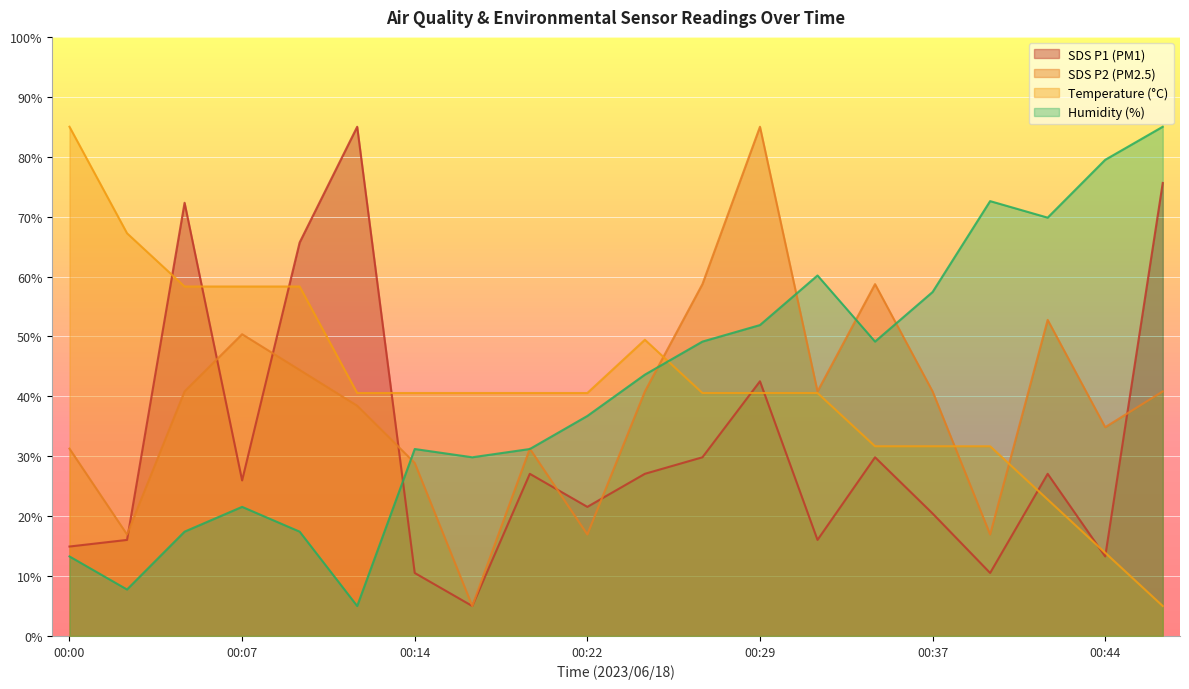

At which category does Humidity reach its first local peak?

00:07